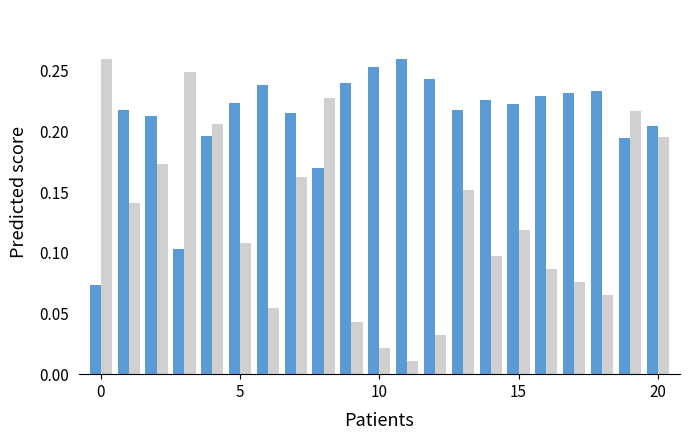

How many groups of bars are there?

21